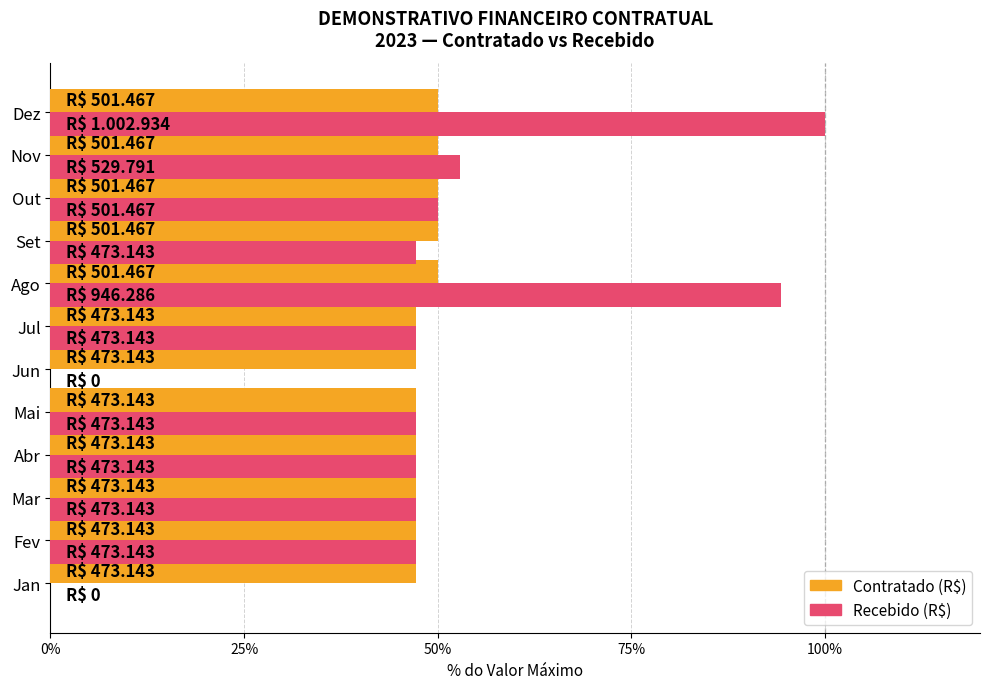

What are all the series names shown in the legend?

Contratado (R$), Recebido (R$)